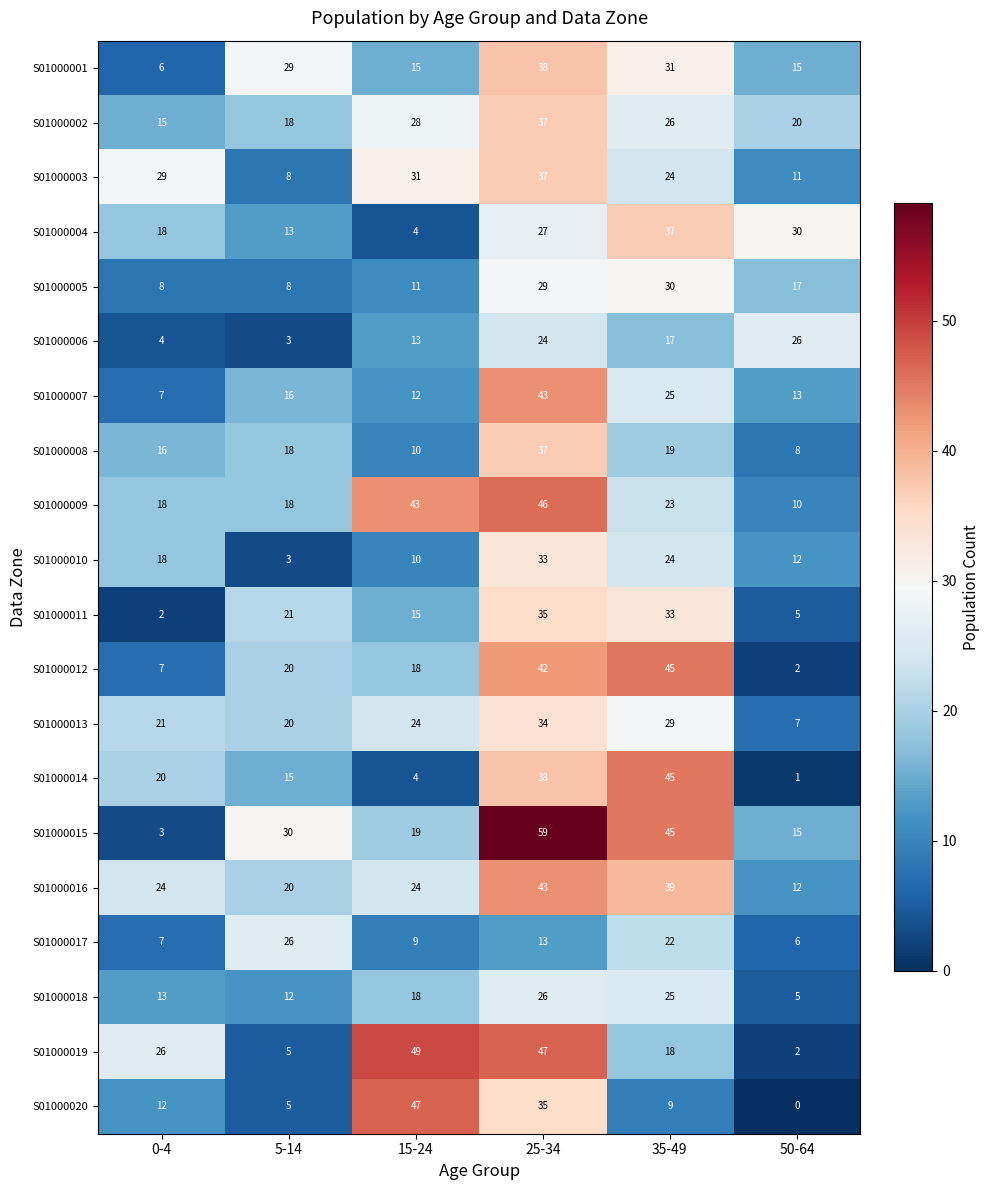

Between 0-4 and 50-64, which series saw the biggest shift?

S01000019